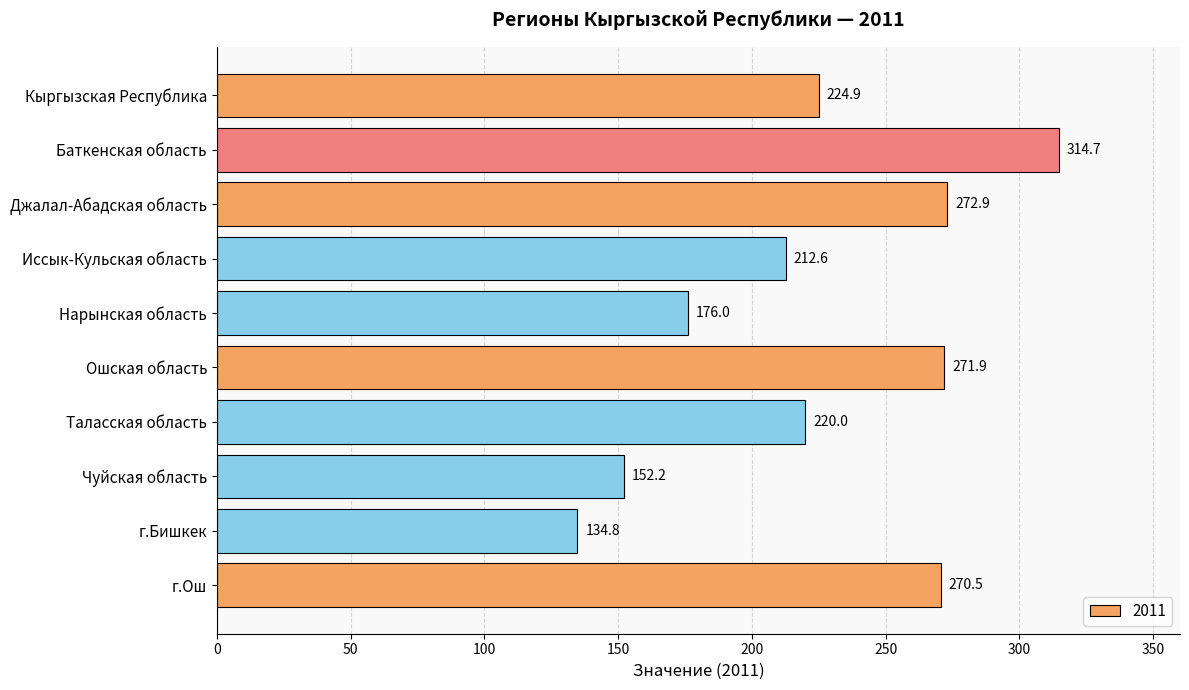

The chart shows a value of 272.9 at Джалал-Абадская область. True or false?

True